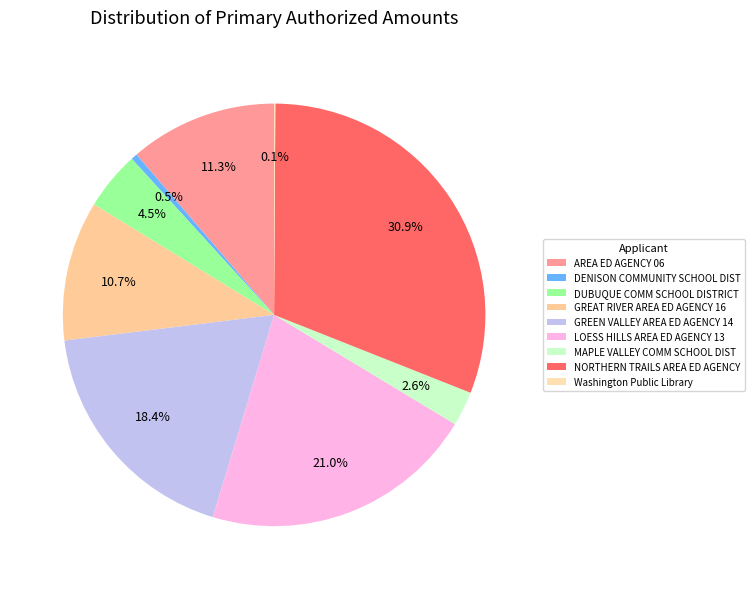

What is the change in value from LOESS HILLS AREA ED AGENCY 13 to MAPLE VALLEY COMM SCHOOL DIST?

-15530.1